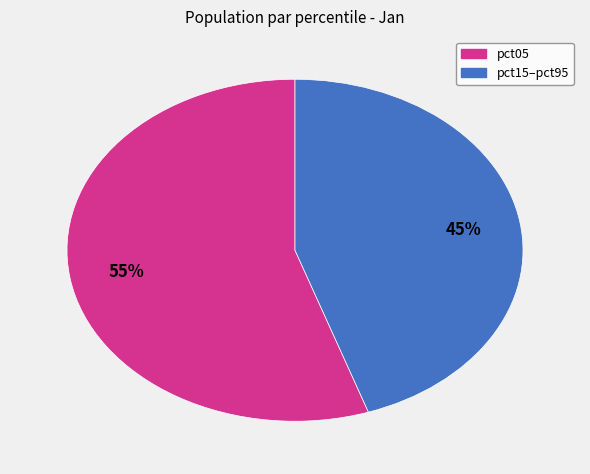

Is there any slice that represents more than half of the pie?

Yes